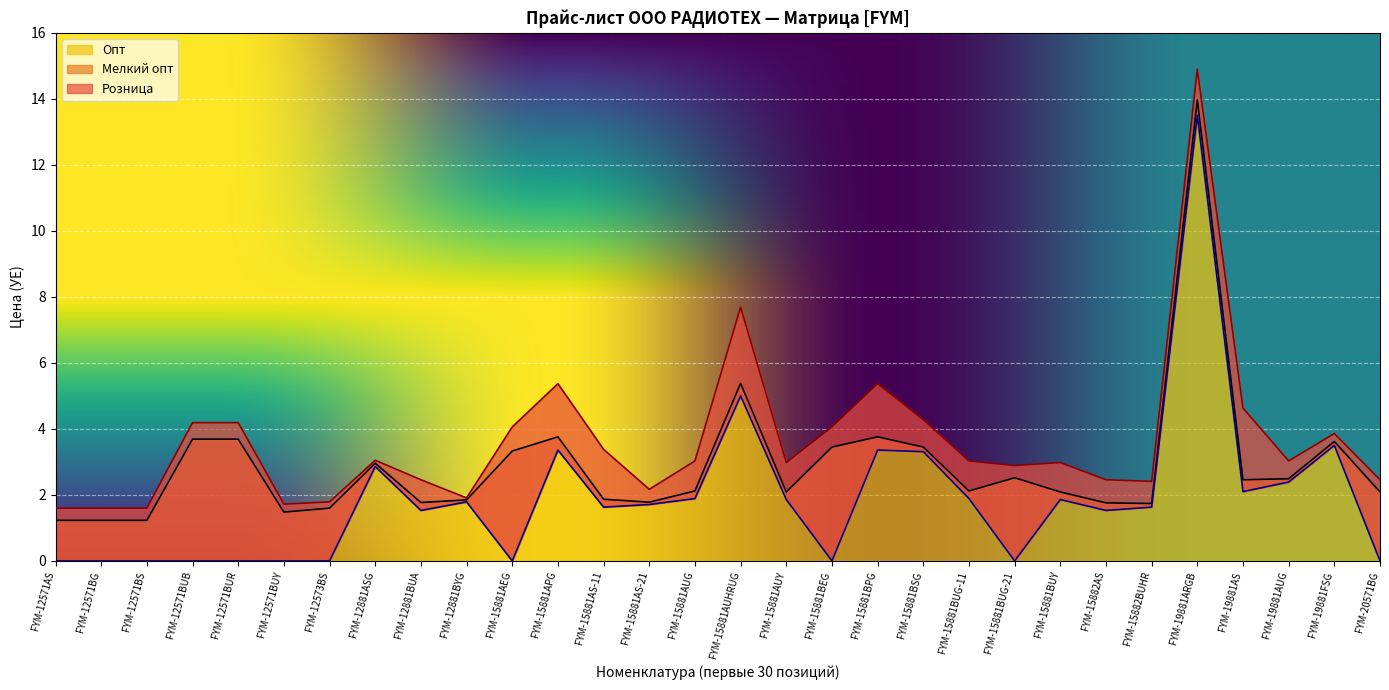

At which category is the sum across all series the highest?

FYM-19881ARGB